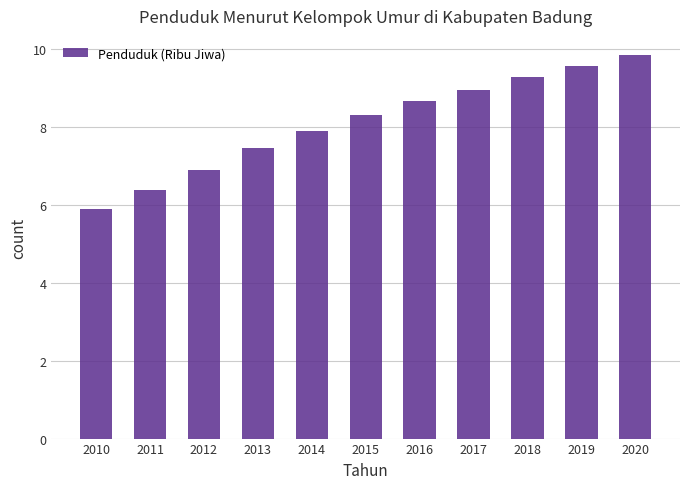

Which label corresponds to the smallest value in the chart?

2010